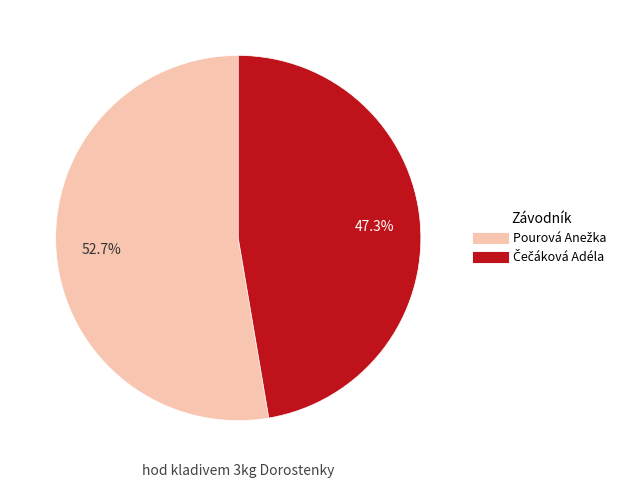

Does any single category account for the majority?

Yes